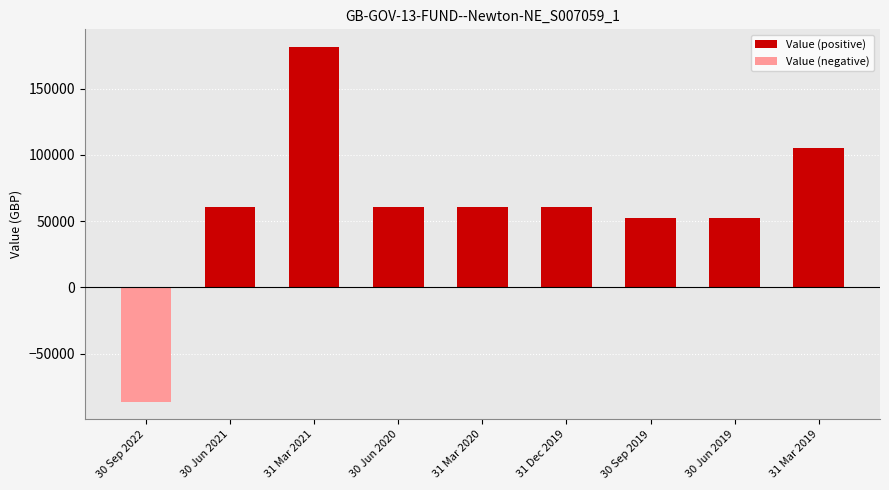

What is the value of the 3rd bar from the left?

181335.3